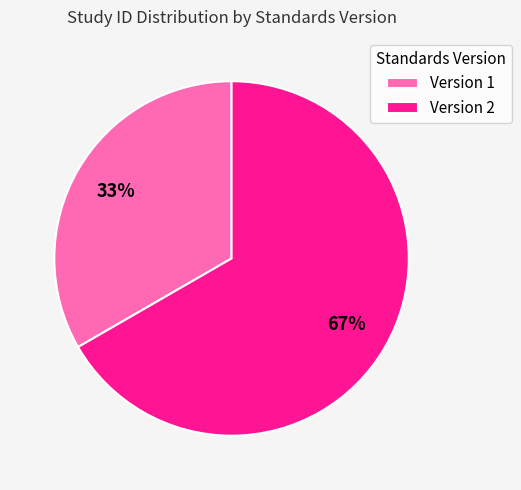

Combined, do Version 2 and Version 1 account for over 50%?

Yes